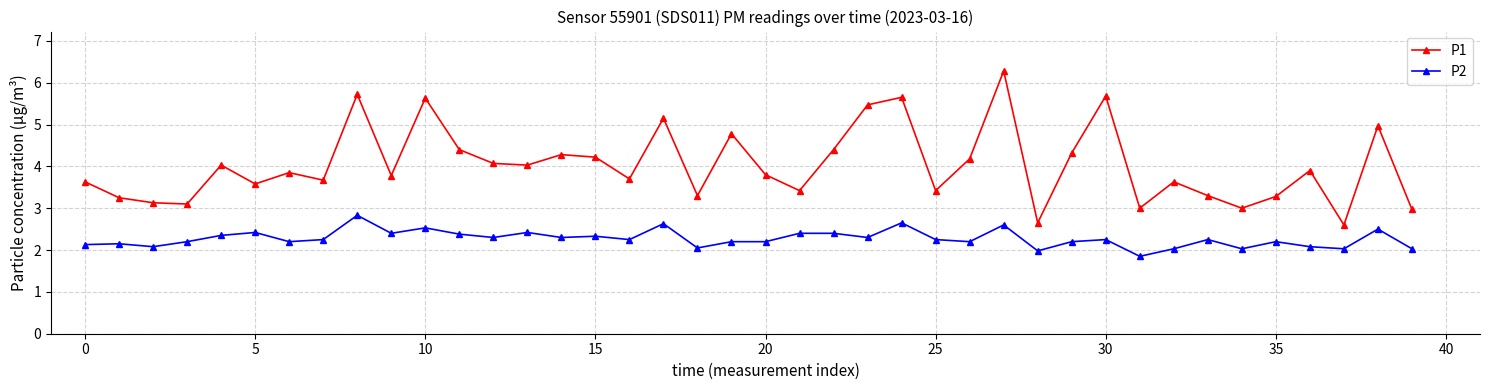

How many distinct data groups are displayed?

2